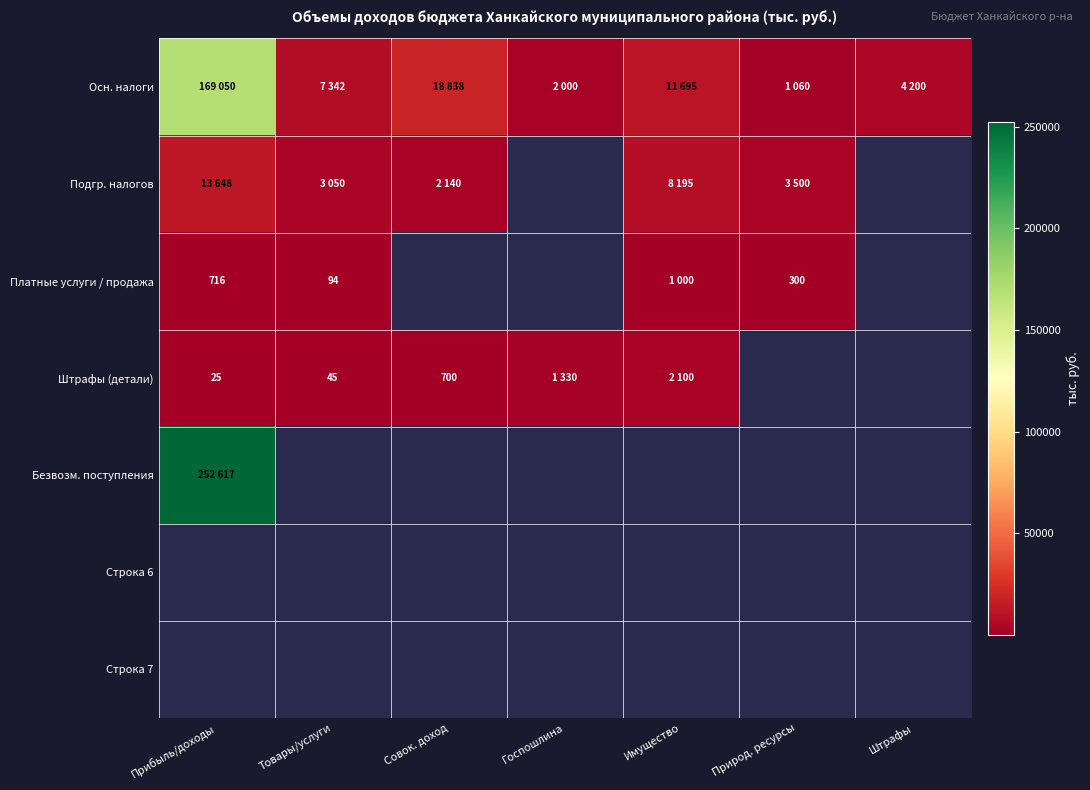

The value of Платные услуги / продажа at Прибыль/доходы is 1101. True or false?

False